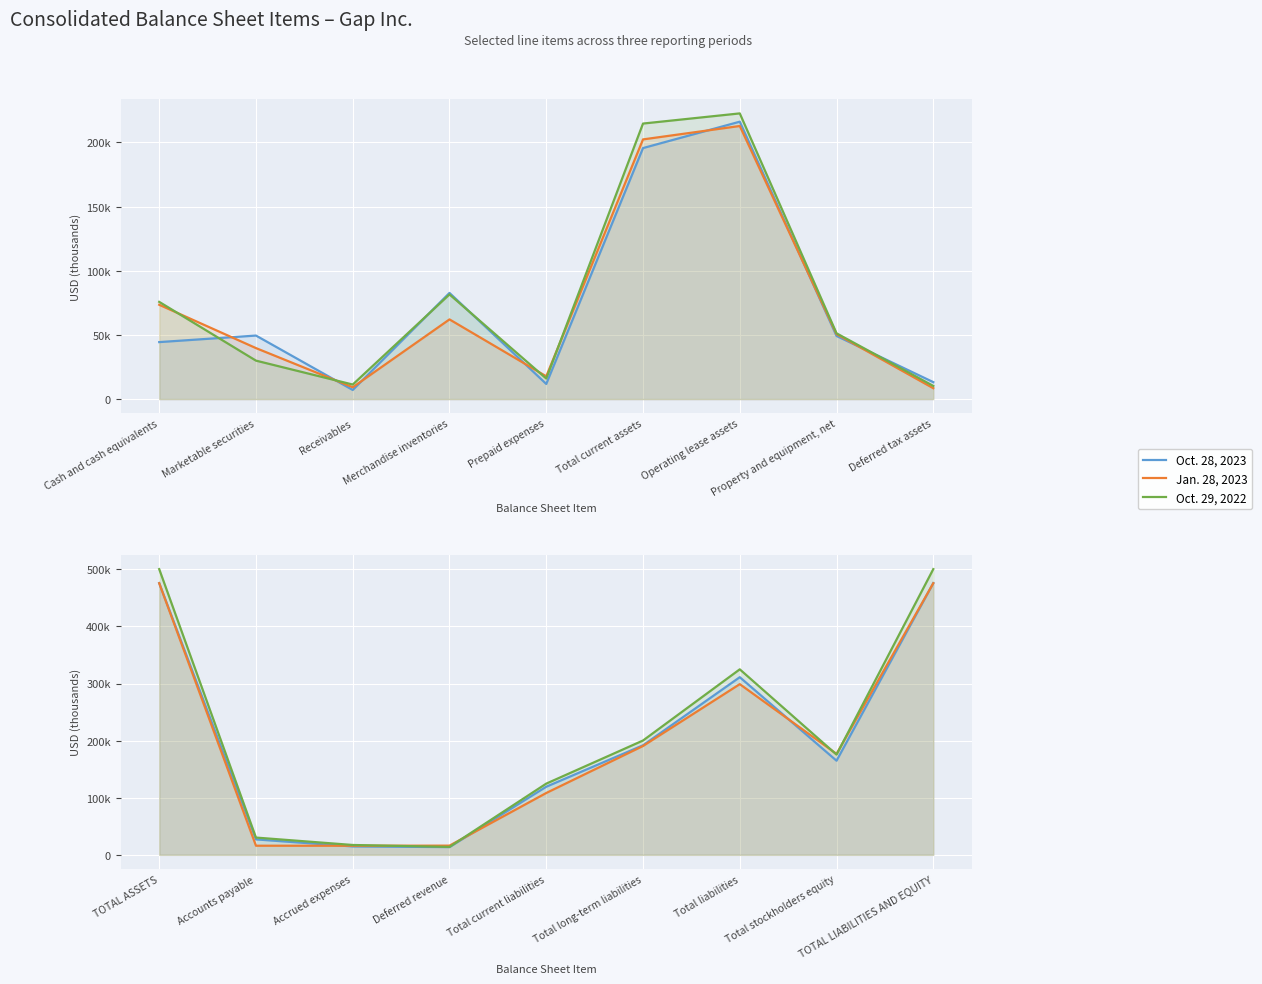

What are all the series names shown in the legend?

Oct. 28, 2023, Jan. 28, 2023, Oct. 29, 2022